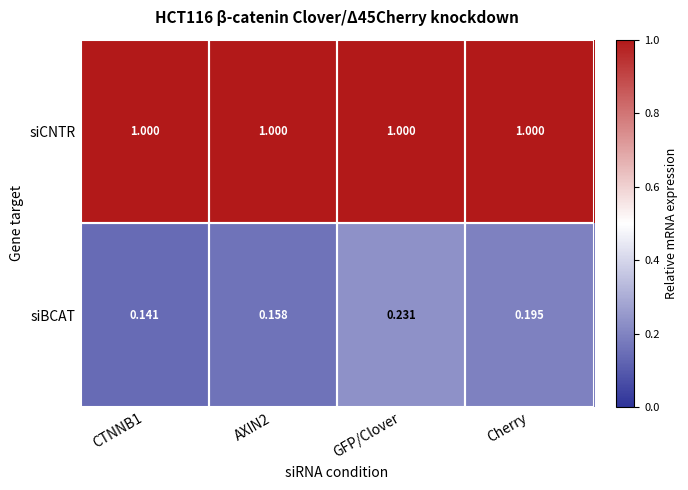

Which series has the largest range (max minus min)?

siBCAT